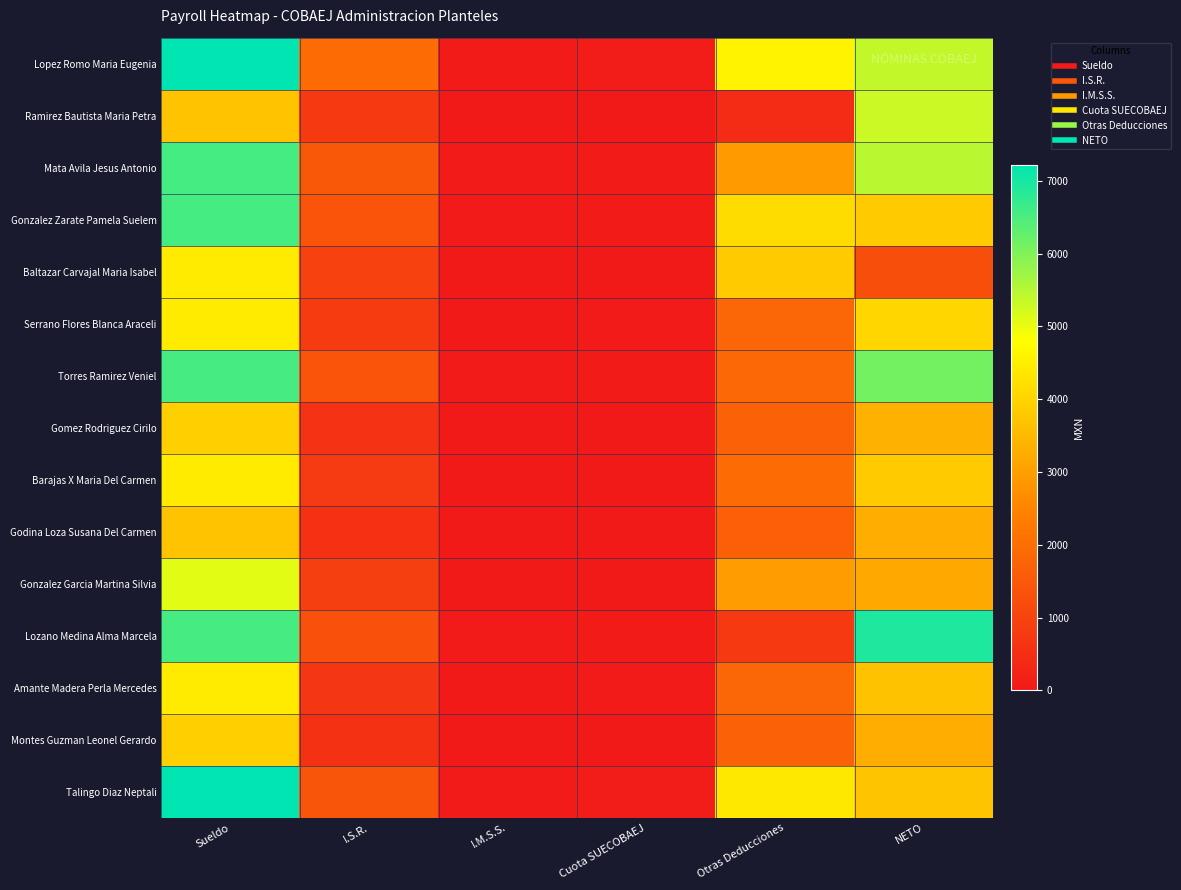

At Otras Deducciones, list the series in order from largest to smallest.

Lopez Romo Maria Eugenia, Talingo Diaz Neptali, Gonzalez Zarate Pamela Suelem, Baltazar Carvajal Maria Isabel, Gonzalez Garcia Martina Silvia, Mata Avila Jesus Antonio, Barajas X Maria Del Carmen, Torres Ramirez Veniel, Amante Madera Perla Mercedes, Serrano Flores Blanca Araceli, Gomez Rodriguez Cirilo, Montes Guzman Leonel Gerardo, Godina Loza Susana Del Carmen, Lozano Medina Alma Marcela, Ramirez Bautista Maria Petra